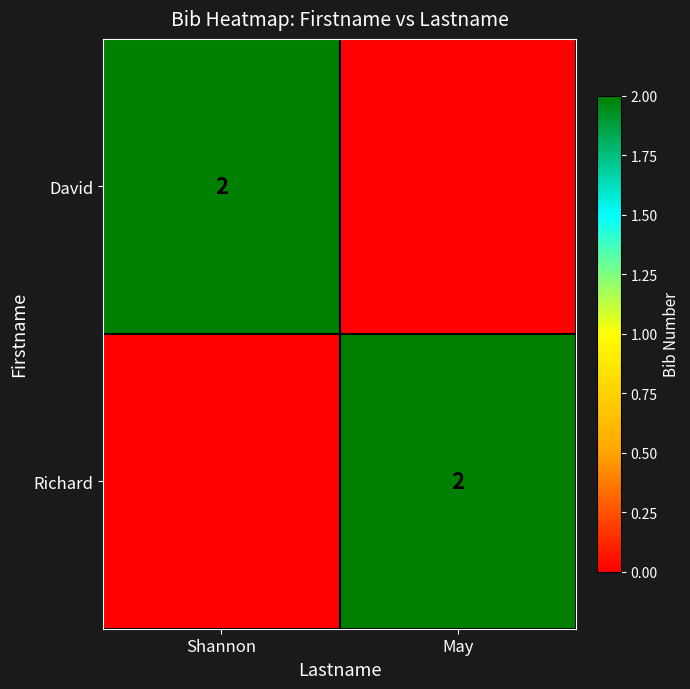

At which category is the sum across all series the highest?

Shannon